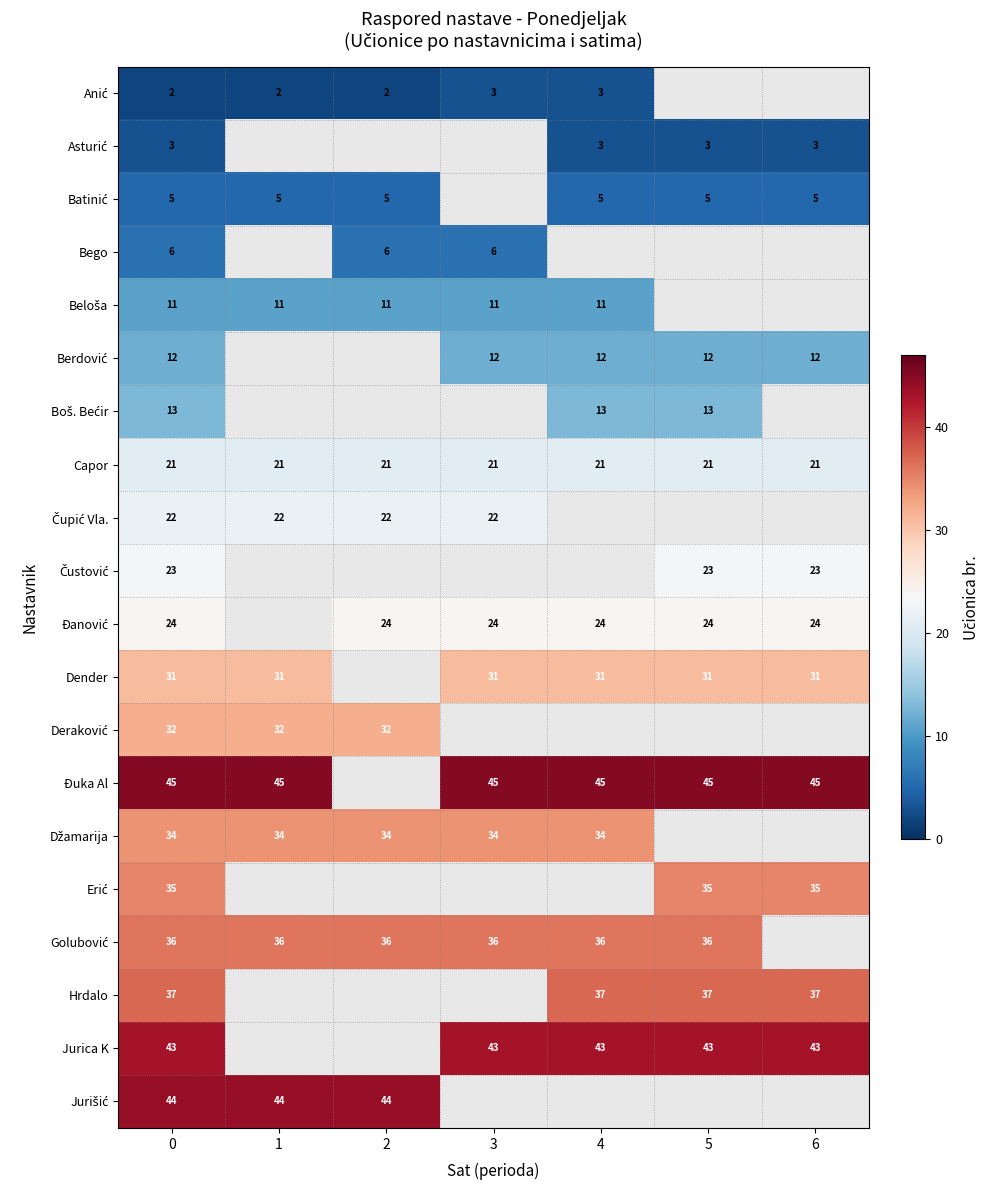

What is the total value across all series at 0?

479